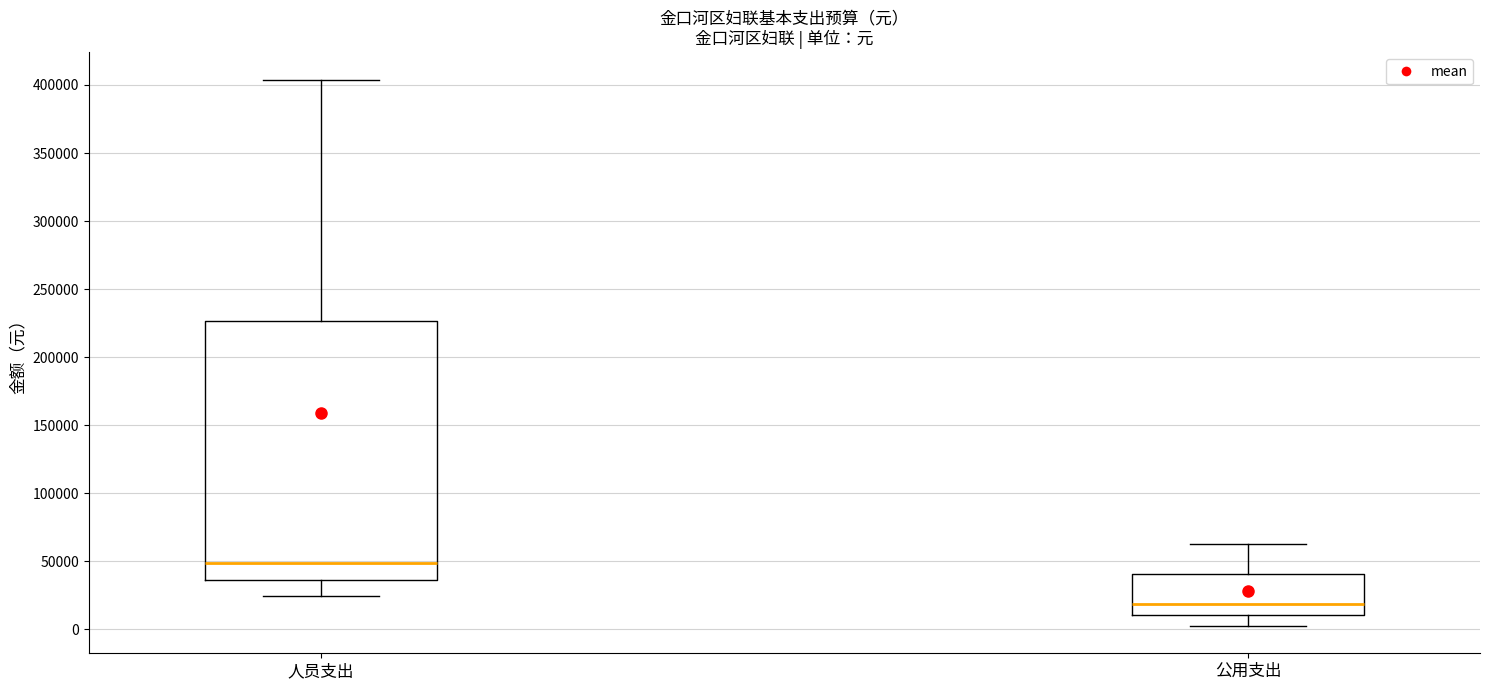

Reading left to right, read every box against the y-axis: the position of its median line, the range the box covers, and the ends of its whiskers. The values are not printed on the chart, so give them approximately, as read against the axis.

人员支出: median 50000, box 35000 to 225000, whiskers 25000 to 405000
公用支出: median 20000, box 10000 to 40000, whiskers 0 to 65000